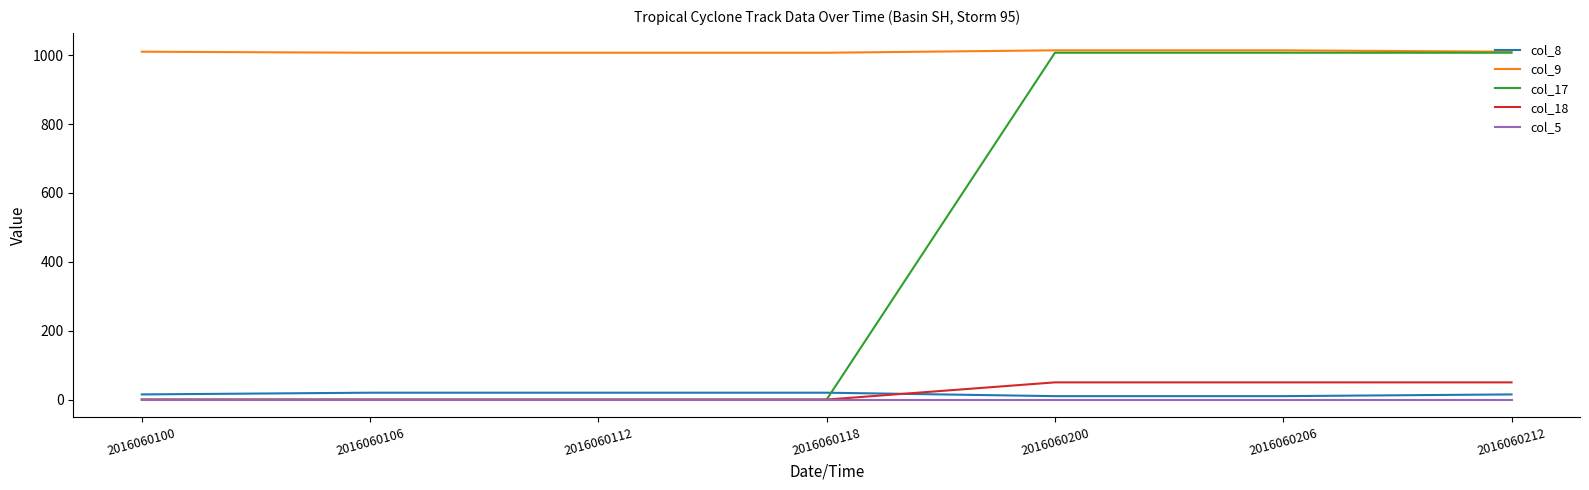

How many series are shown in this chart?

5